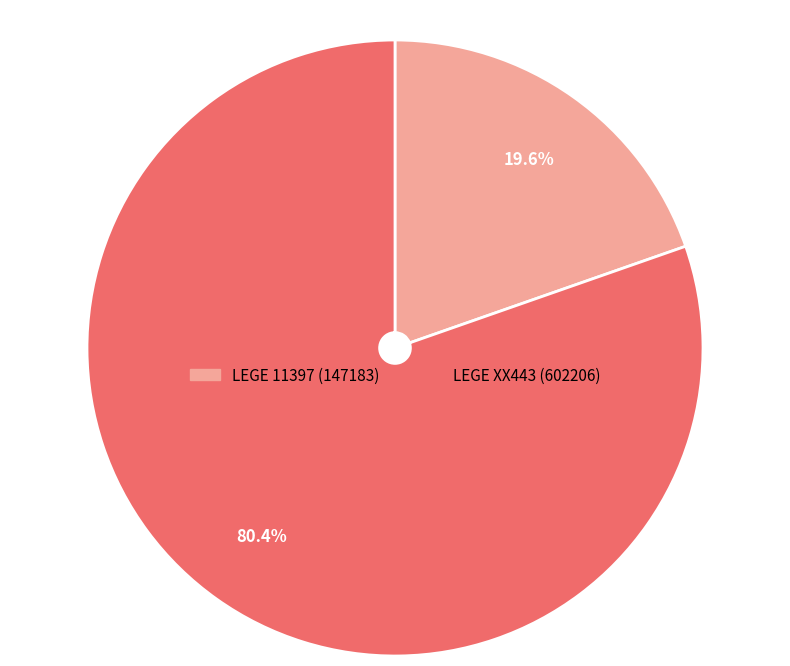

To the nearest percent, what portion does LEGE 11397 represent?

20%